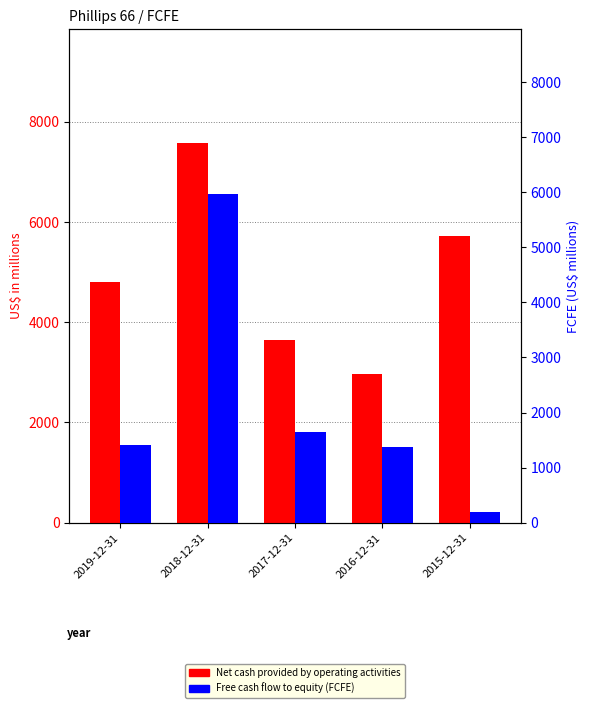

The value of Net cash provided by operating activities at 2016-12-31 is 4984. True or false?

False